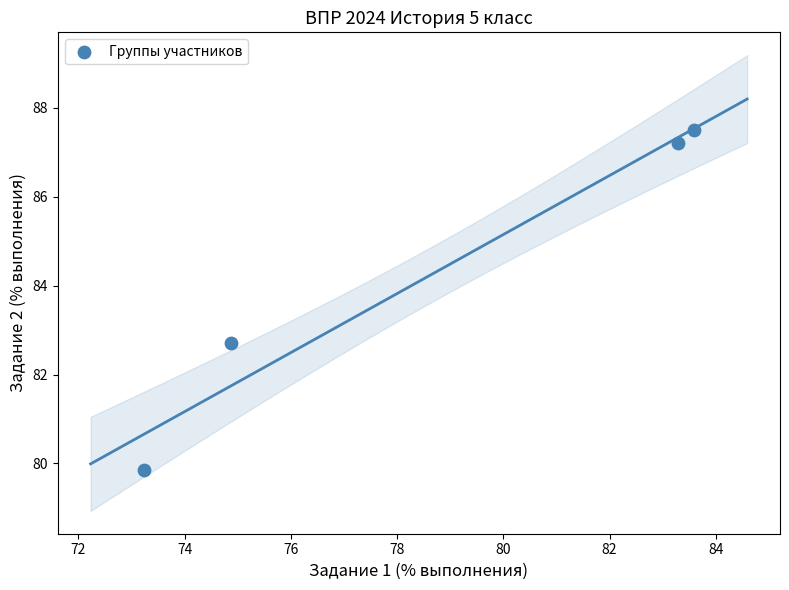

What is the average Y value?

84.3